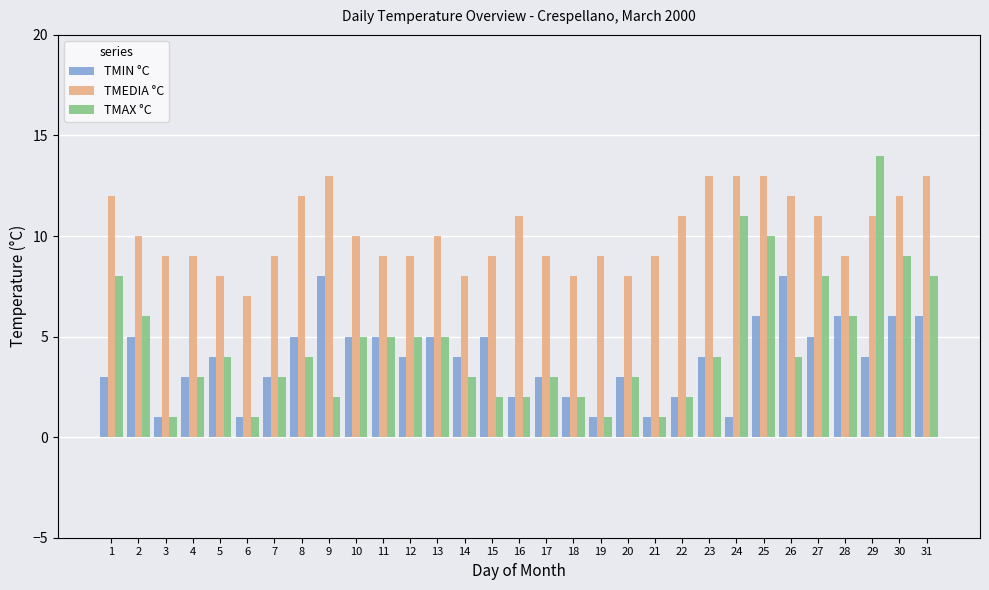

Reading left to right, transcribe all the data shown in this chart.

TMIN °C: 1=3	2=5	3=1	4=3	5=4	6=1	7=3	8=5	9=8	10=5	11=5	12=4	13=5	14=4	15=5	16=2	17=3	18=2	19=1	20=3	21=1	22=2	23=4	24=1	25=6	26=8	27=5	28=6	29=4	30=6	31=6
TMEDIA °C: 1=12	2=10	3=9	4=9	5=8	6=7	7=9	8=12	9=13	10=10	11=9	12=9	13=10	14=8	15=9	16=11	17=9	18=8	19=9	20=8	21=9	22=11	23=13	24=13	25=13	26=12	27=11	28=9	29=11	30=12	31=13
TMAX °C: 1=8	2=6	3=1	4=3	5=4	6=1	7=3	8=4	9=2	10=5	11=5	12=5	13=5	14=3	15=2	16=2	17=3	18=2	19=1	20=3	21=1	22=2	23=4	24=11	25=10	26=4	27=8	28=6	29=14	30=9	31=8